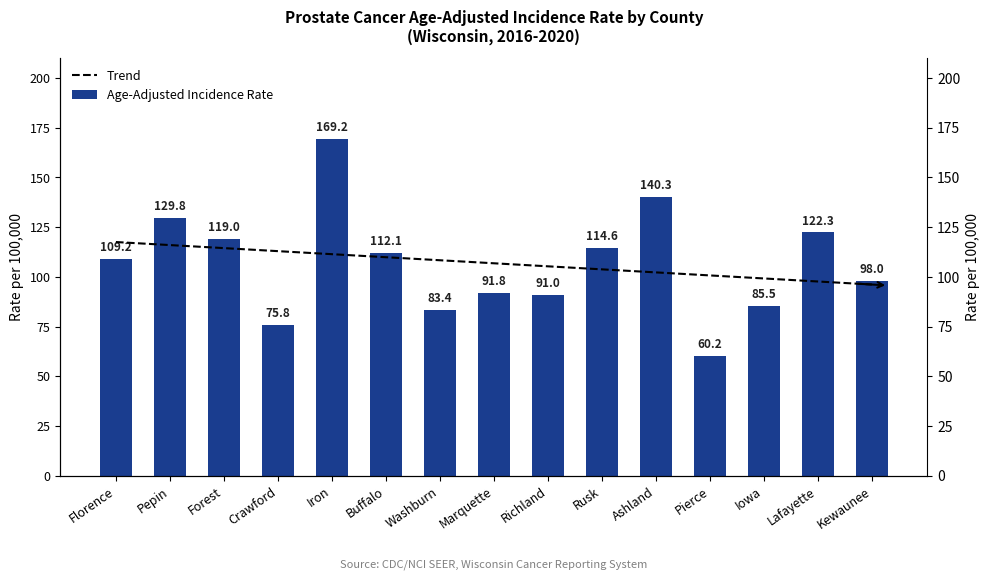

At which label is Trend closest to 106?

Richland